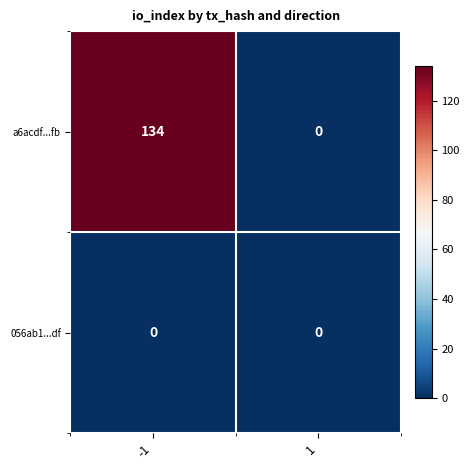

What is the approximate value of a6acdf...fb at -1?

134